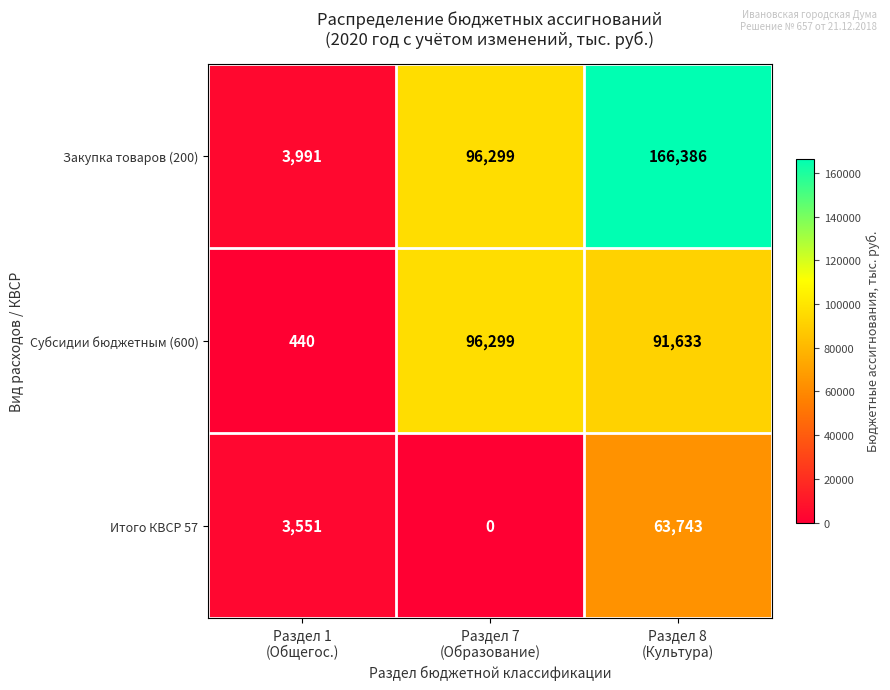

What is the average value of the Субсидии бюджетным (600) series?

62791